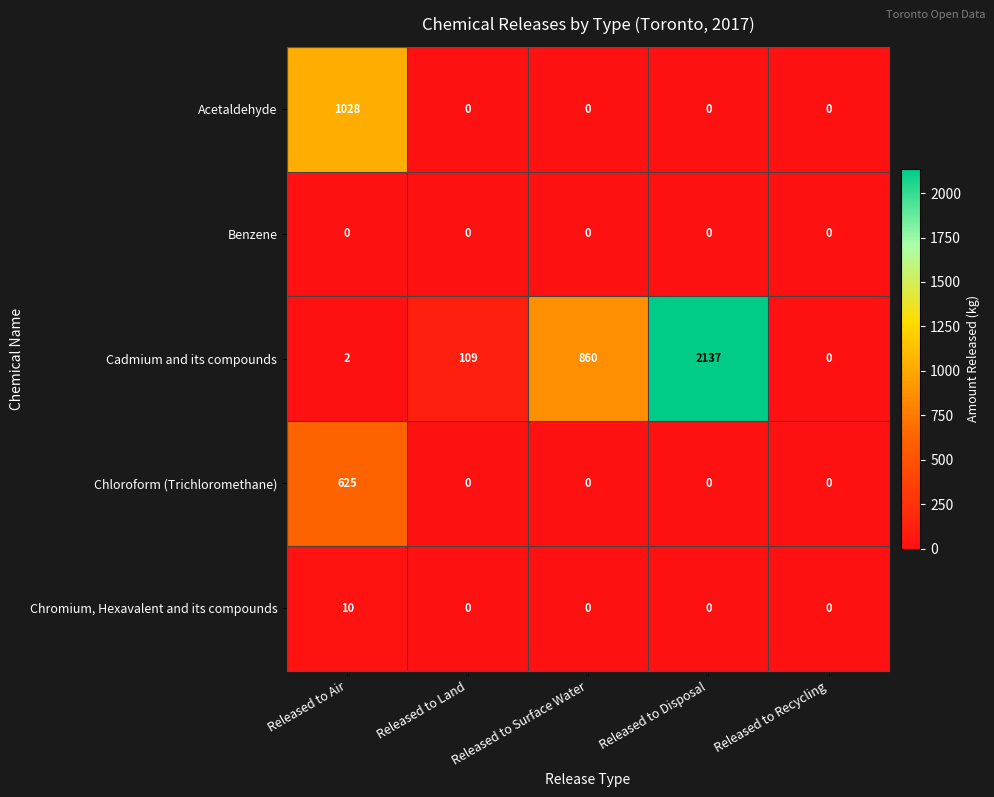

What is the spread (max minus min) of values at Released to Air?

1028